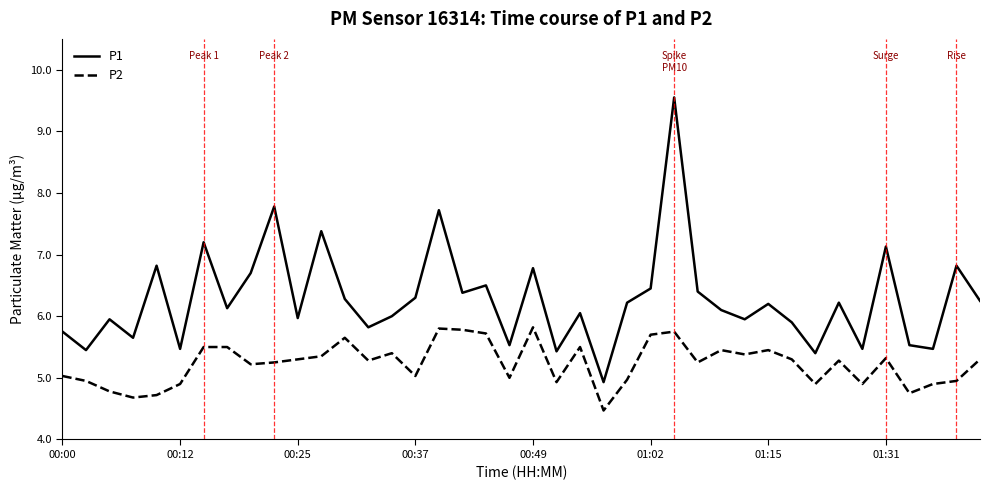

Which series has the largest range (max minus min)?

P1